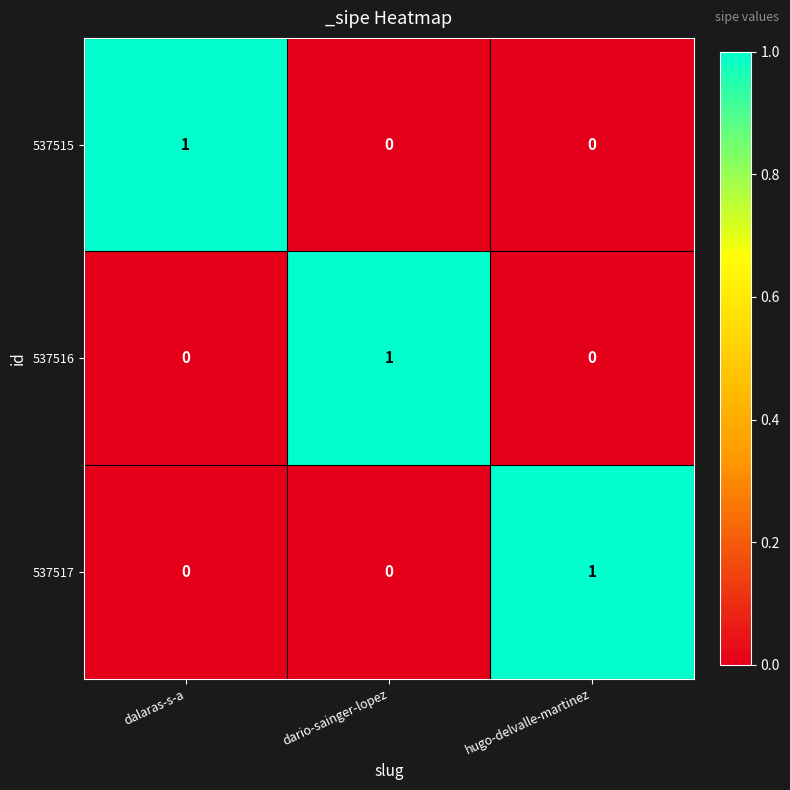

The 537516 series shows 0 at hugo-delvalle-martinez. True or false?

True